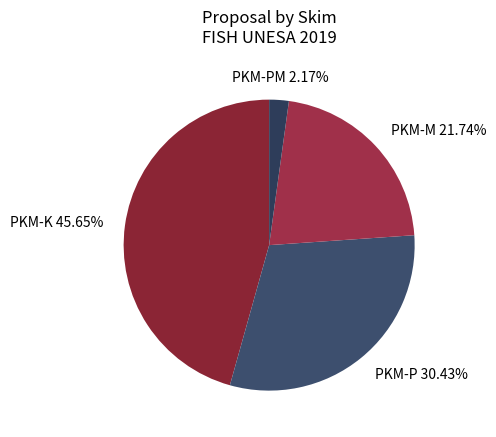

Rank the categories by value from highest to lowest.

PKM-K, PKM-P, PKM-M, PKM-PM